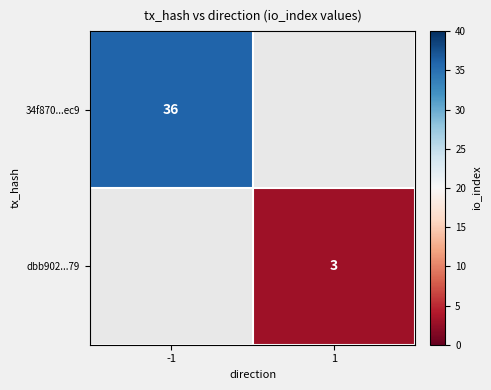

What is the smallest value displayed?

3.0